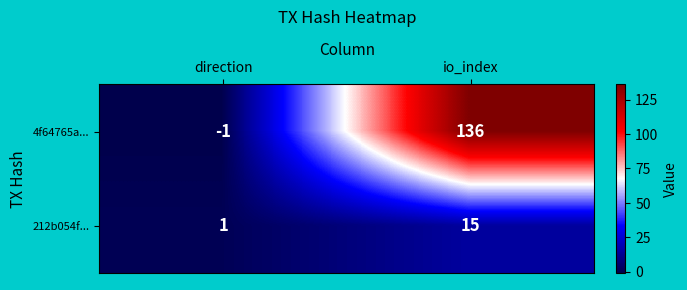

Reading left to right, list all the values displayed in this chart.

4f64765a...: -1	136
212b054f...: 1	15